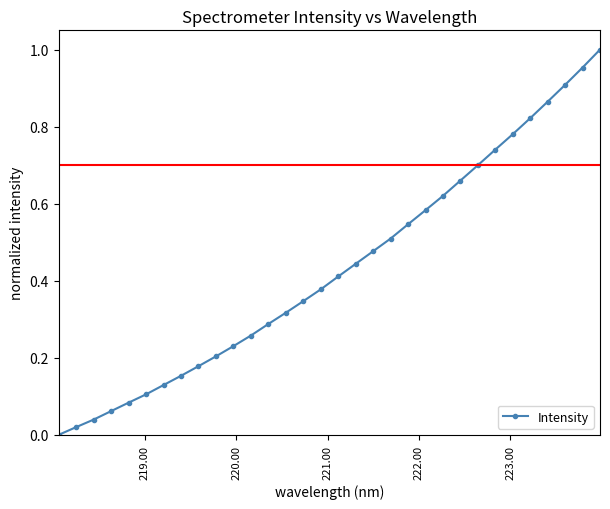

What is the sum of all values?

13.8